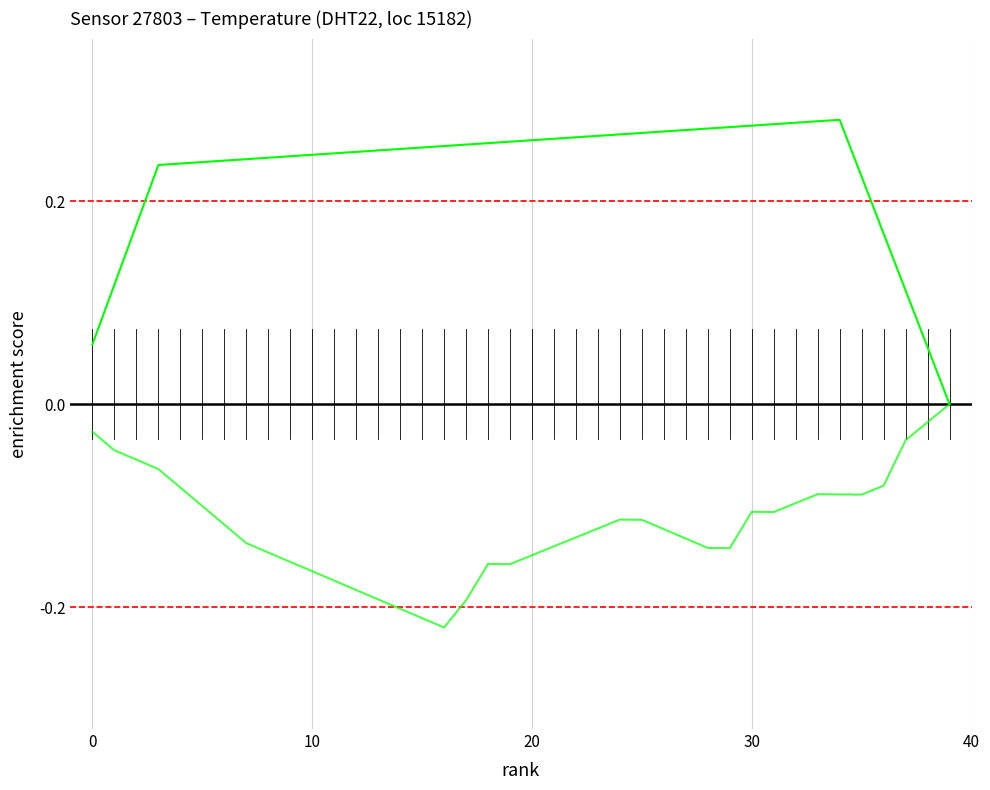

How many lines are shown in the chart?

2